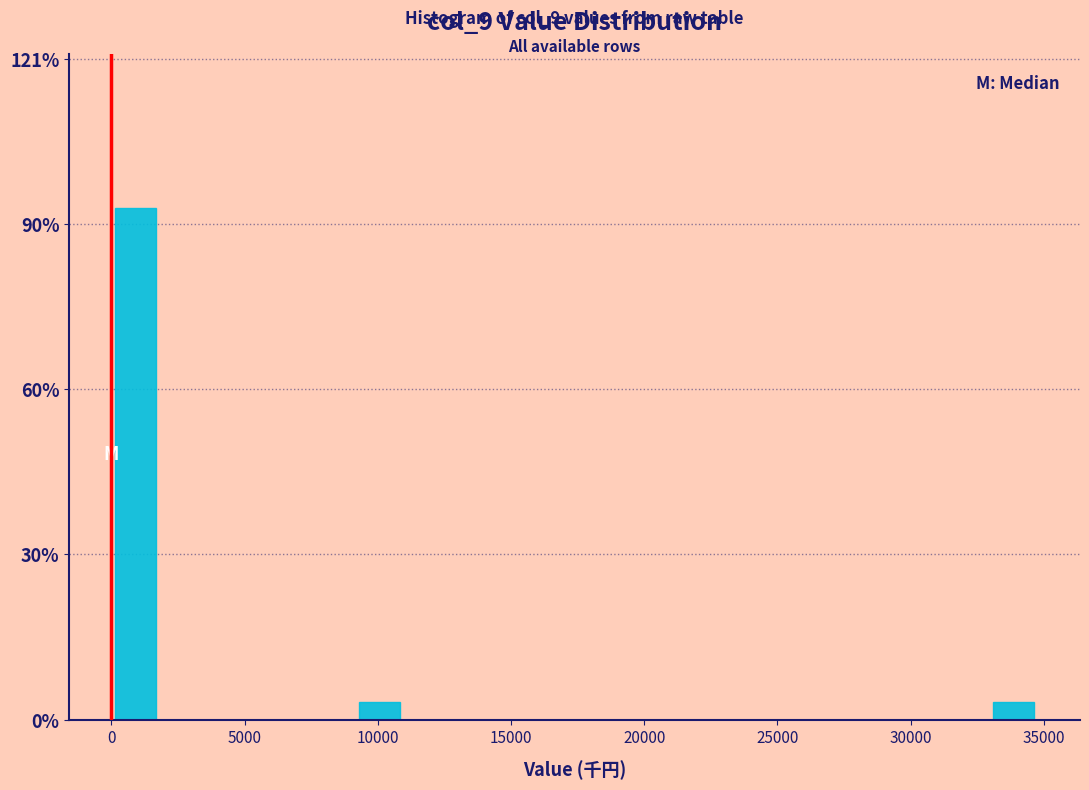

Around what value on the x-axis is the tallest bar? Give the approximate position of its centre, as read against the axis.

1000